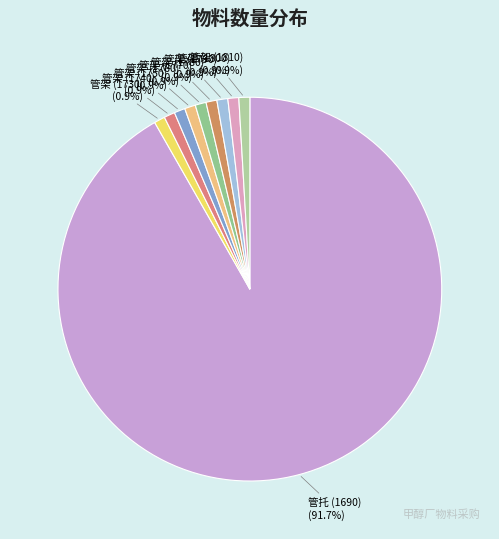

The 管架 (1760) slice represents 6% of the pie. True or false?

False